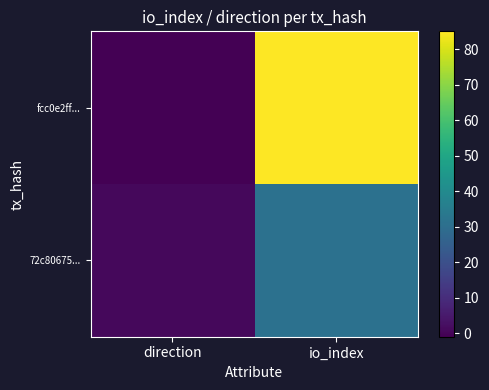

At which category is the sum across all series the highest?

io_index